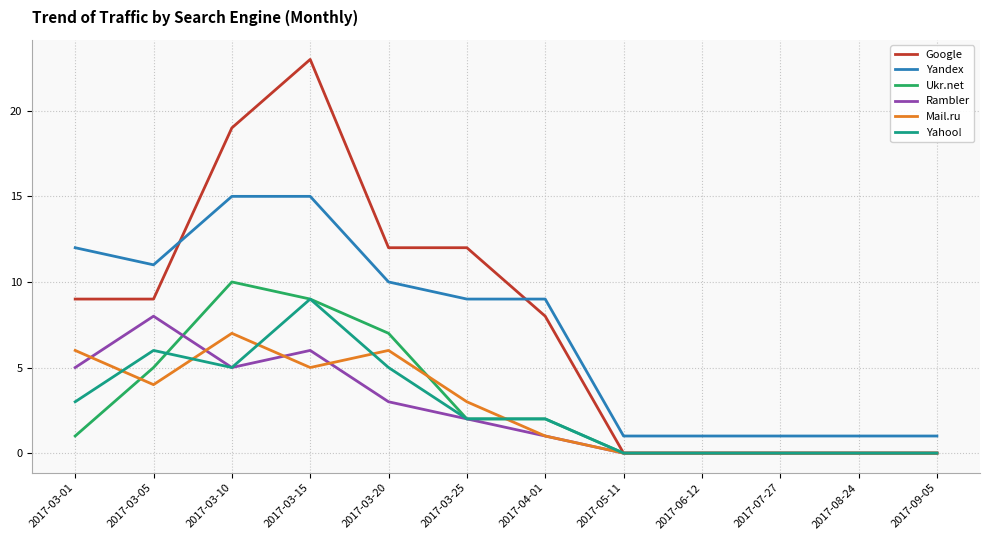

List the series in order of their peak value, highest first.

Google, Yandex, Ukr.net, Yahoo!, Rambler, Mail.ru